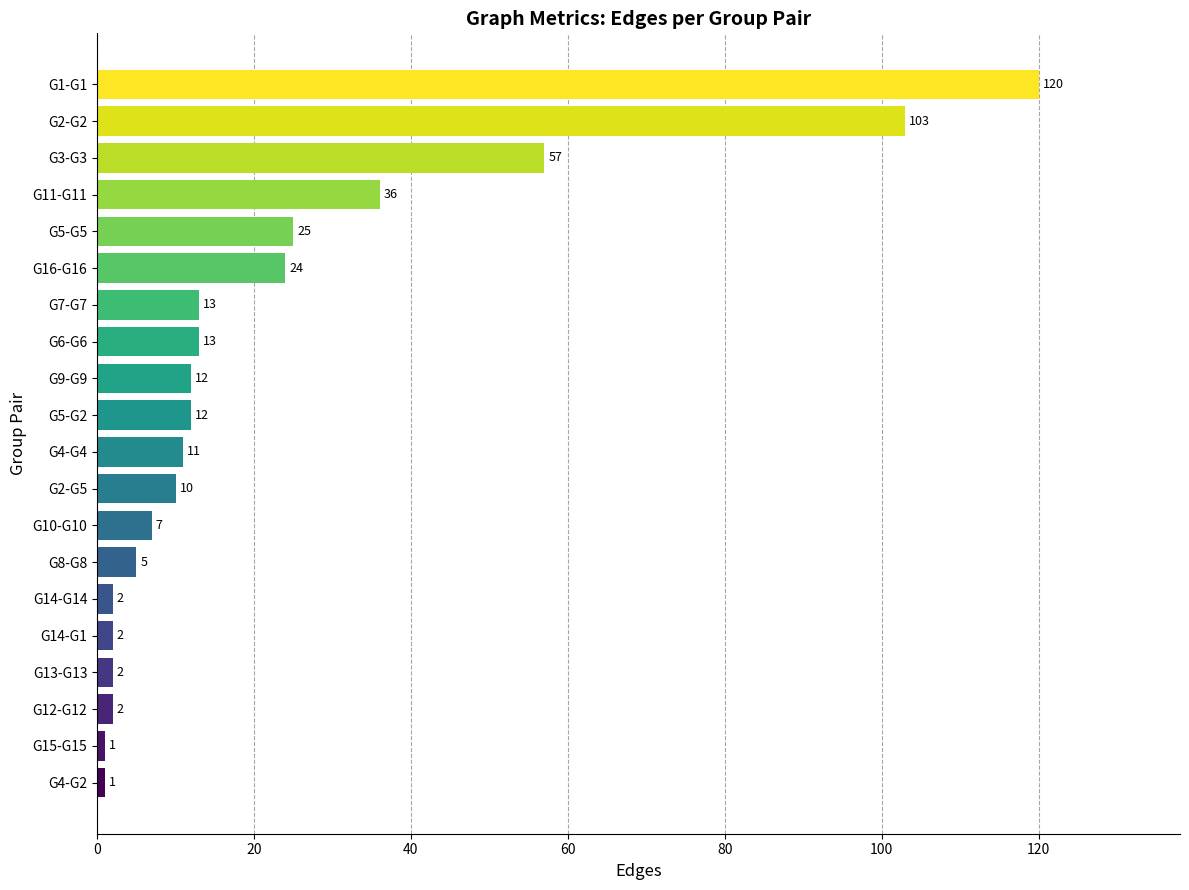

The value at G16-G16 is 24. True or false?

True